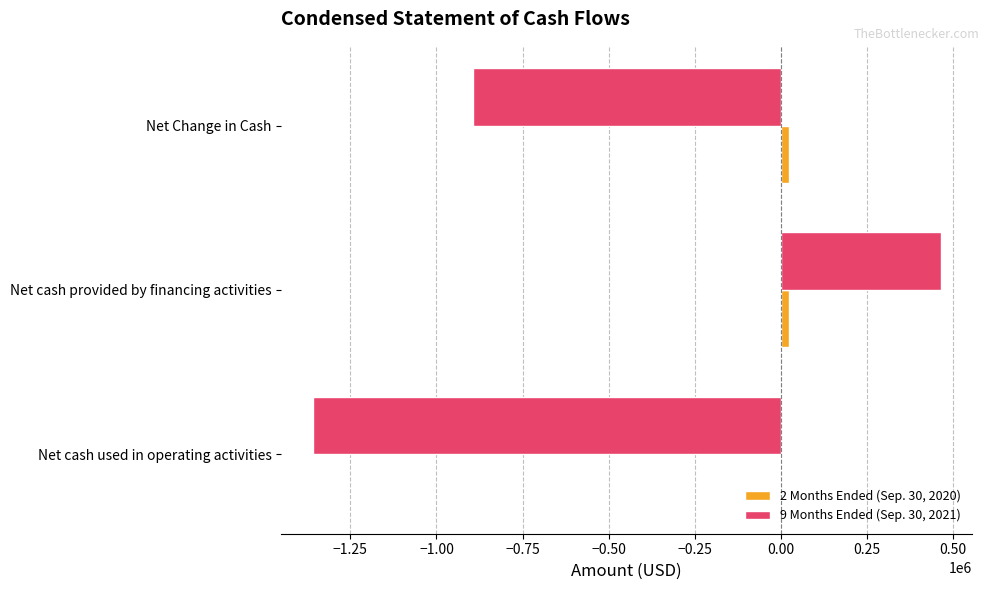

How many data points in 9 Months Ended (Sep. 30, 2021) are above -894411?

1